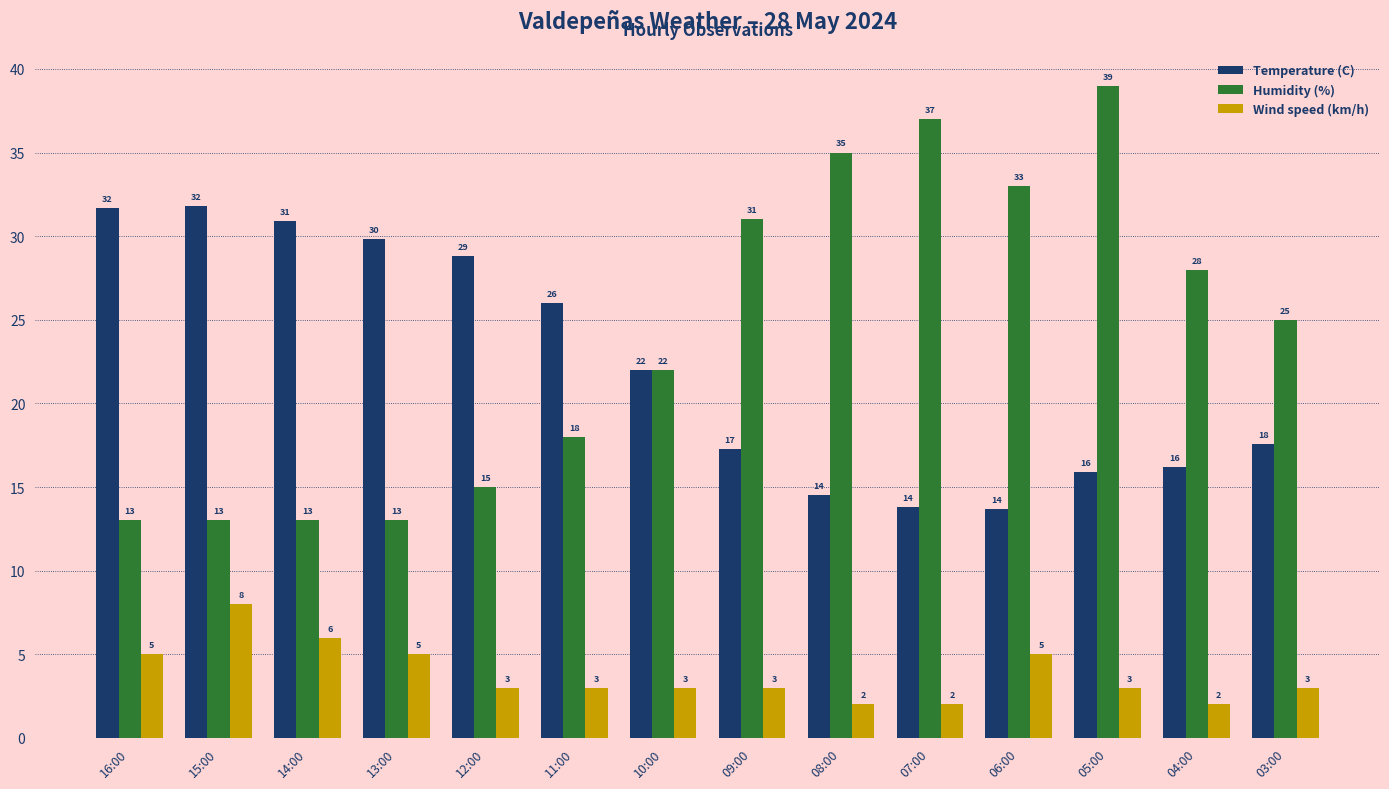

What is the lowest value of the Wind speed (km/h) series?

2.0